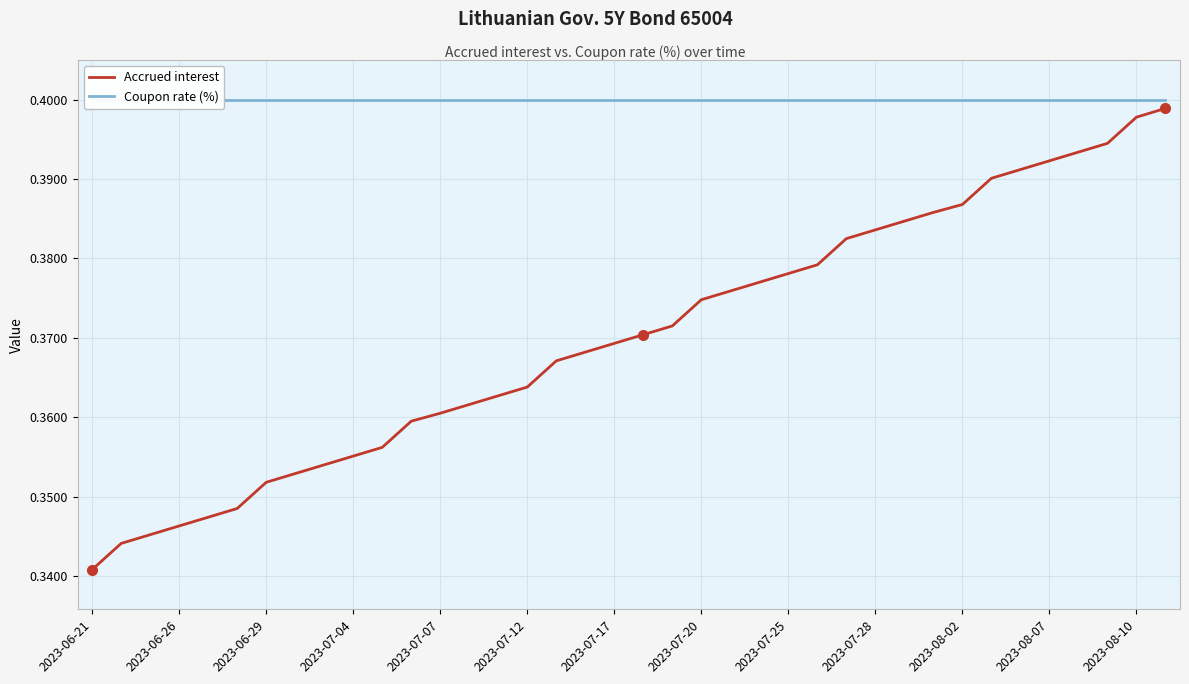

True or false: Accrued interest and Coupon rate (%) intersect in this chart.

False